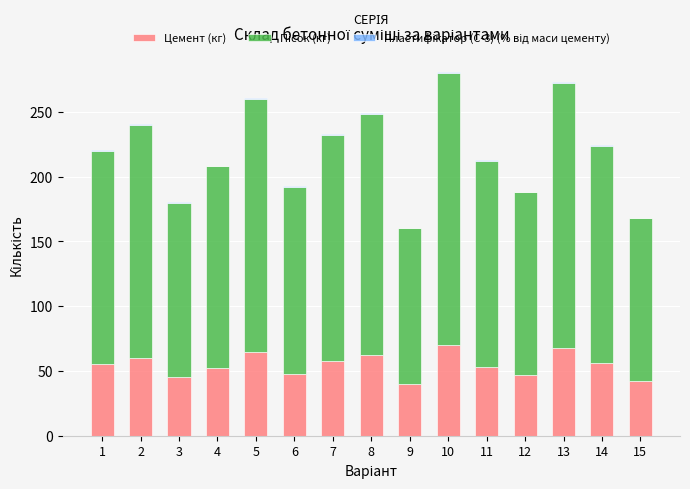

At which category is the sum across all series the highest?

10